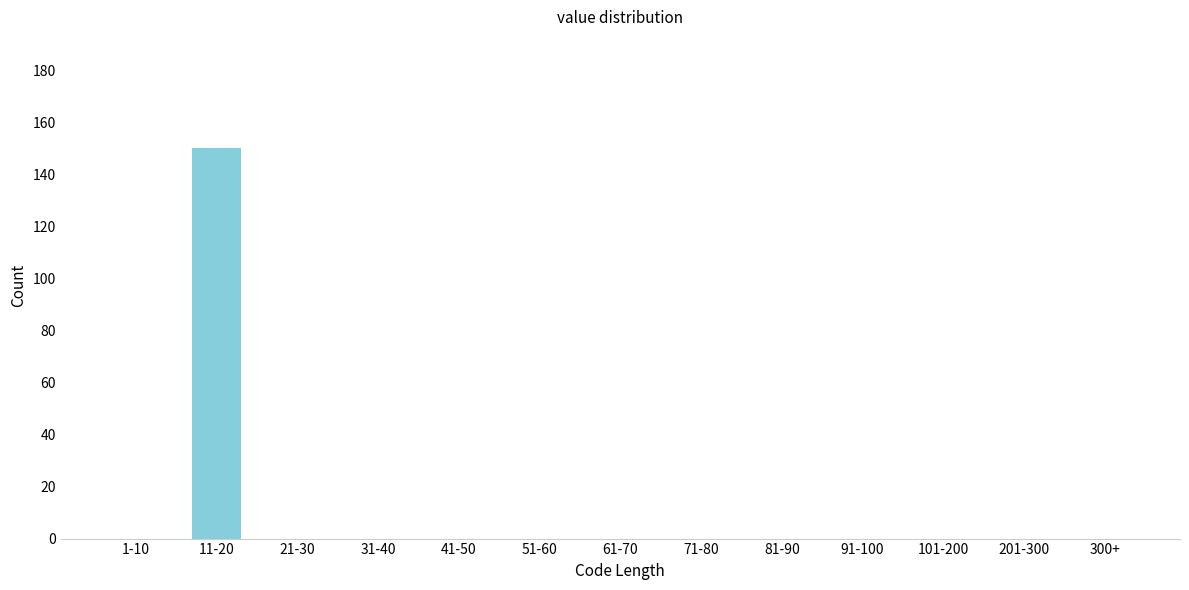

Reading right to left, extract all data points from this chart.

300+=0	201-300=0	101-200=0	91-100=0	81-90=0	71-80=0	61-70=0	51-60=0	41-50=0	31-40=0	21-30=0	11-20=150	1-10=0